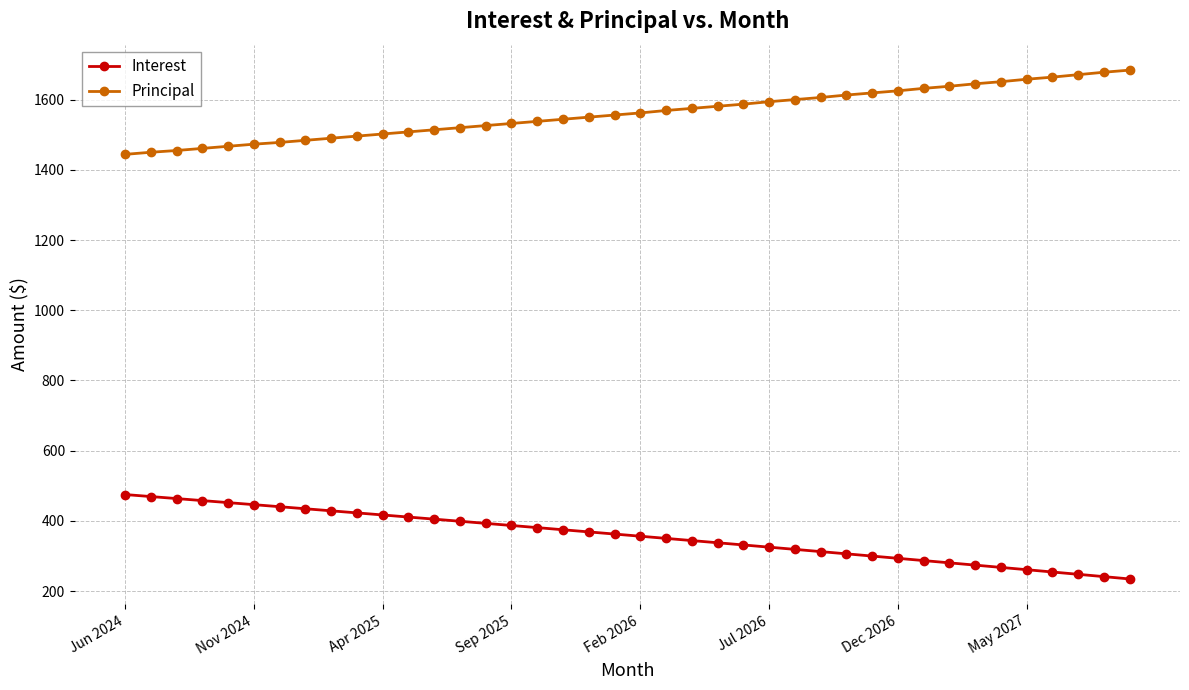

Rank the series by their average value, from lowest to highest.

Interest, Principal